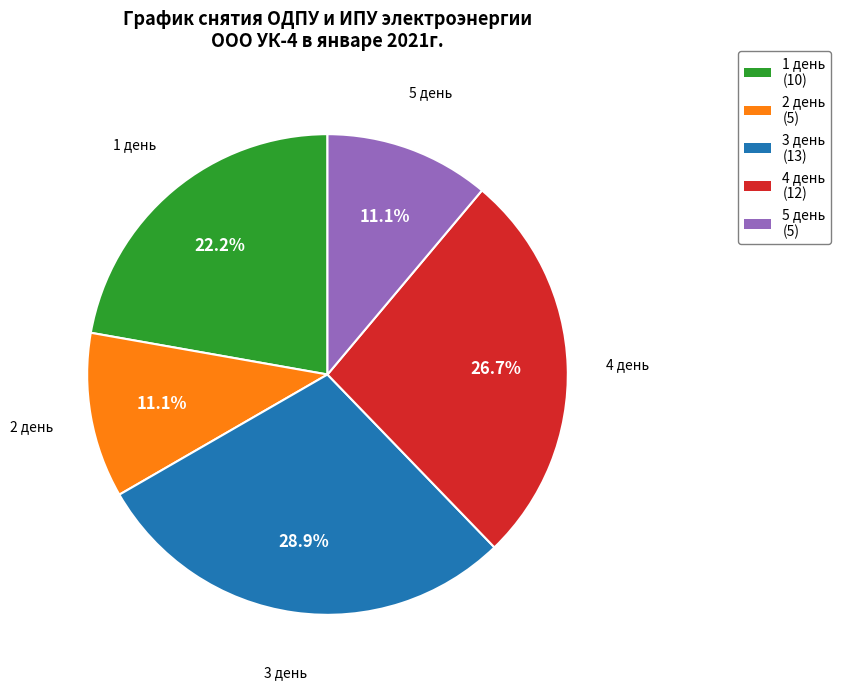

To the nearest percent, what is the combined percentage of 3 день and 4 день?

56%